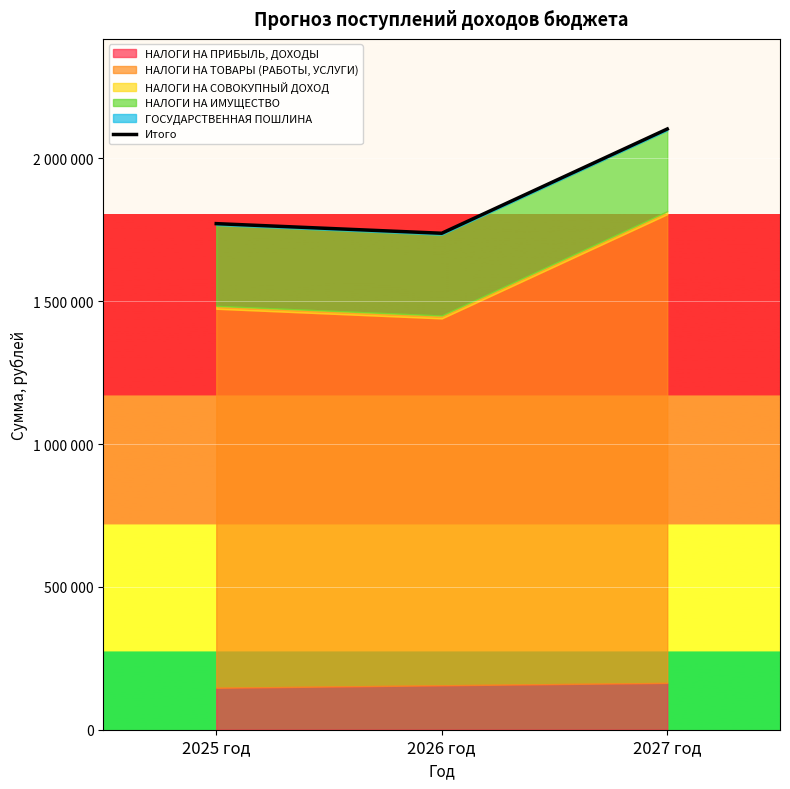

How many values are below 1771750?

1